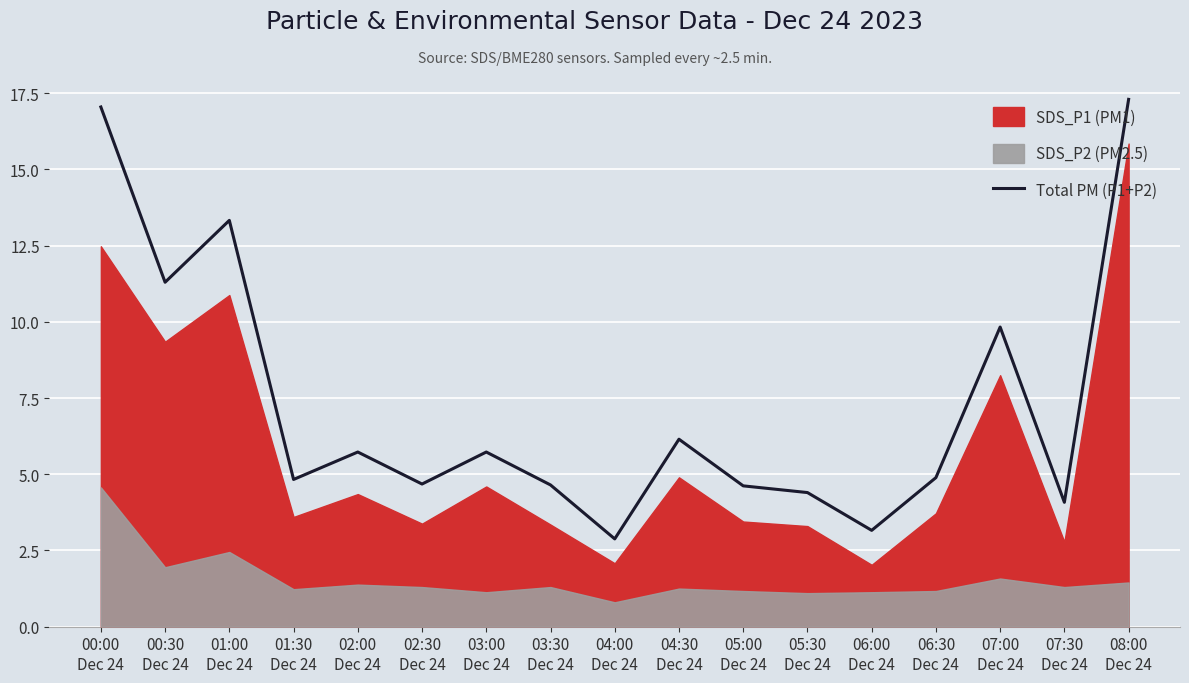

Count the number of categories in the chart.

17